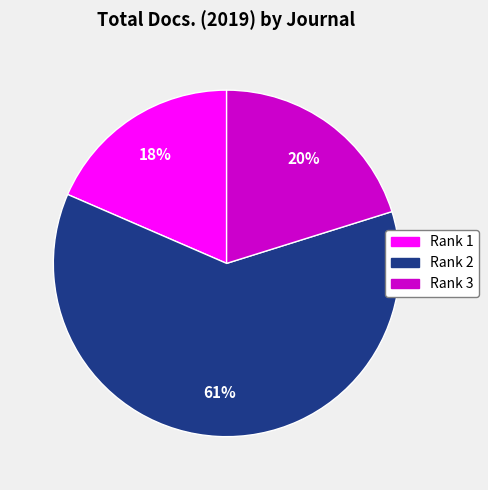

To the nearest percent, what is the average slice percentage?

33%